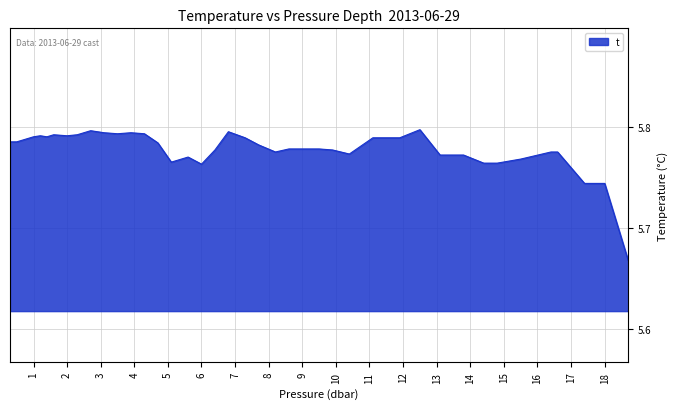

How many lines are shown in the chart?

1